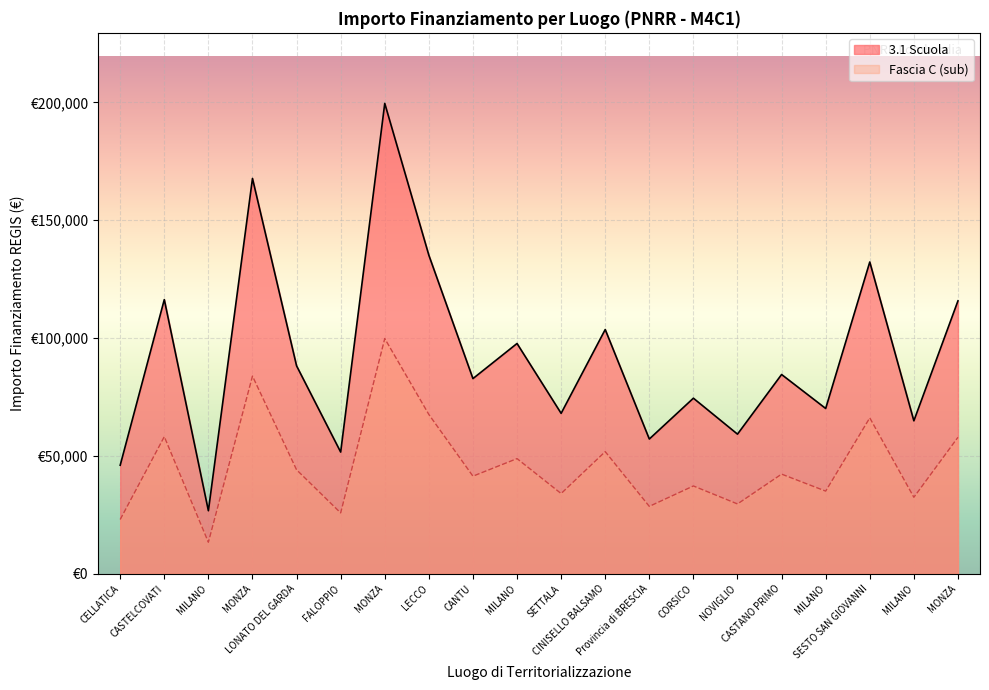

At how many categories does at least one series exceed 70283?

12